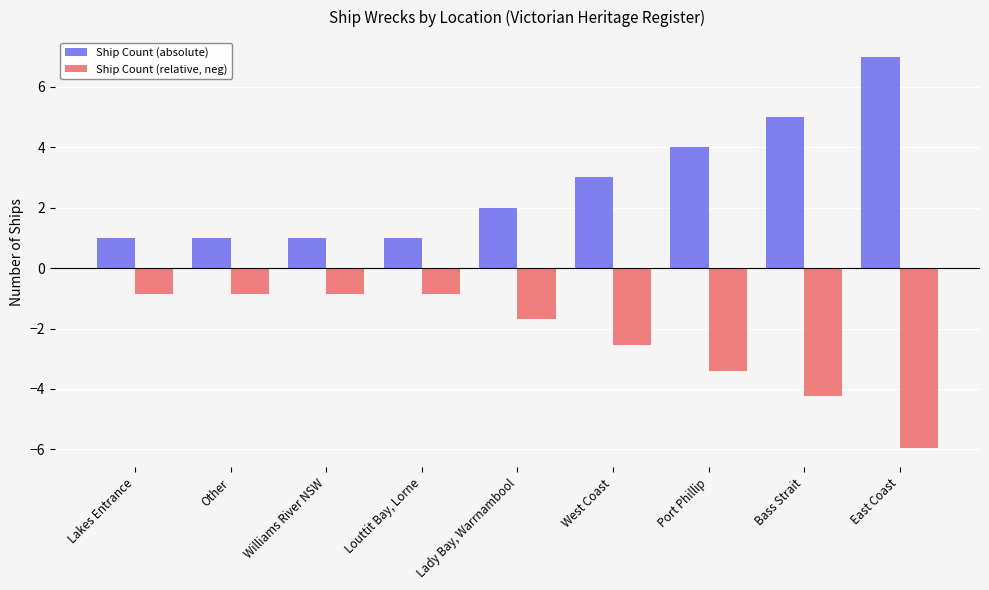

Which series has the largest total across all categories?

Ship Count (absolute)